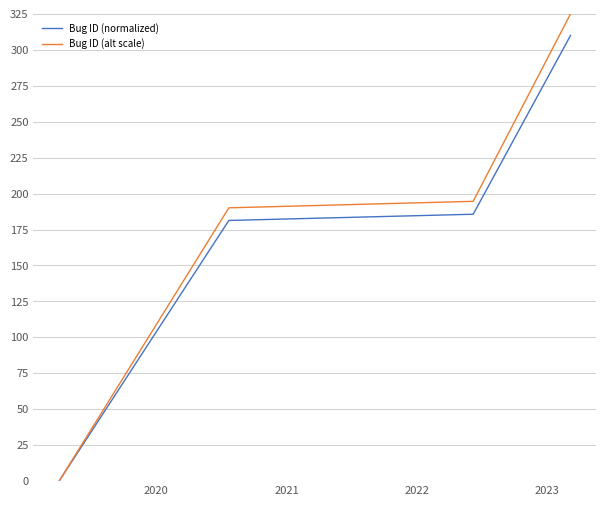

List the series in order of their peak value, lowest first.

Bug ID (normalized), Bug ID (alt scale)